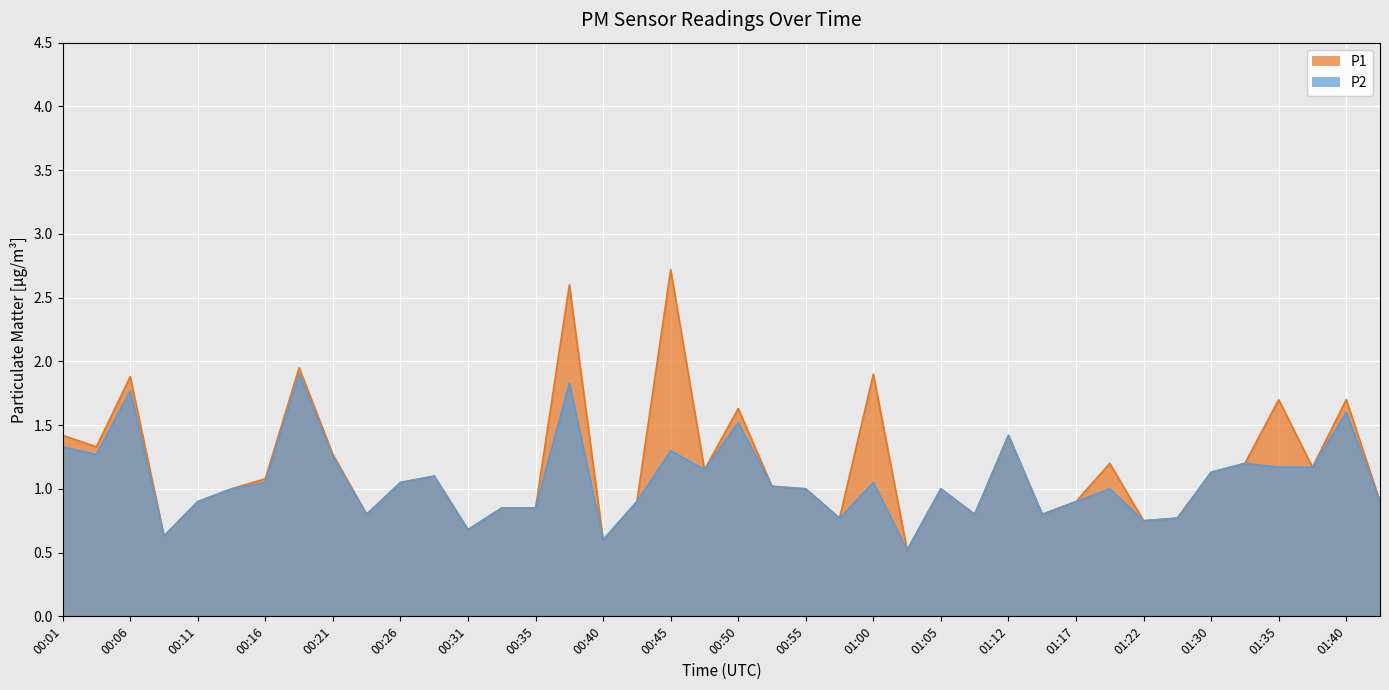

Is the value of P2 at 01:28 greater than the value of P1 at 01:35?

No